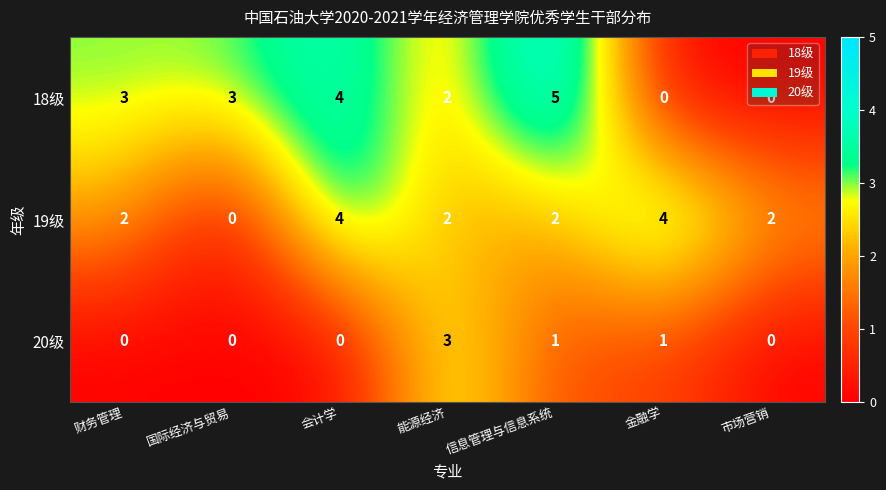

At which label is 18级 closest to 2?

能源经济